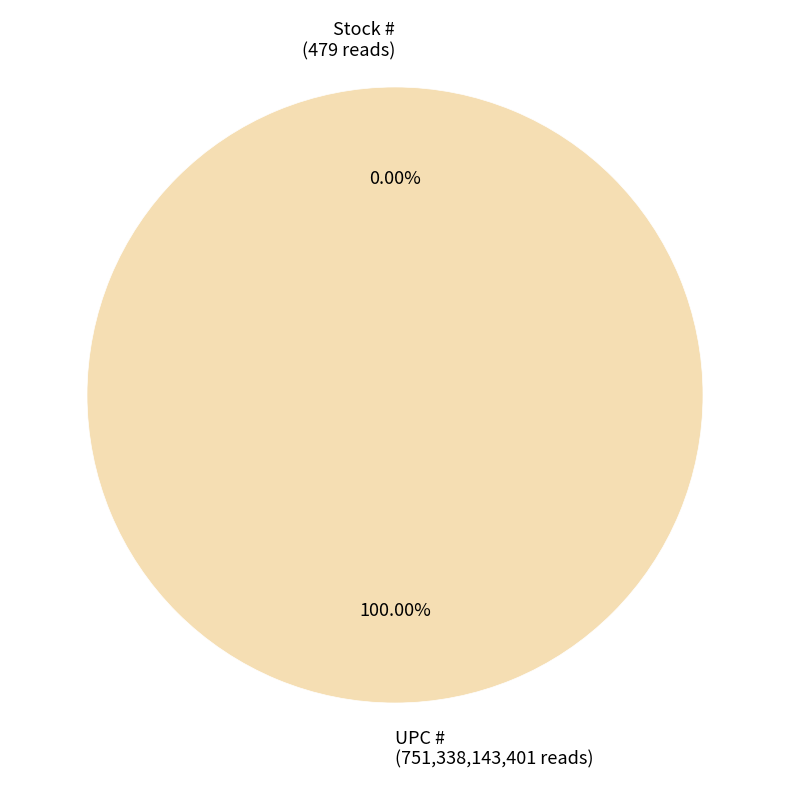

Rank the categories by value from lowest to highest.

Stock #, UPC #